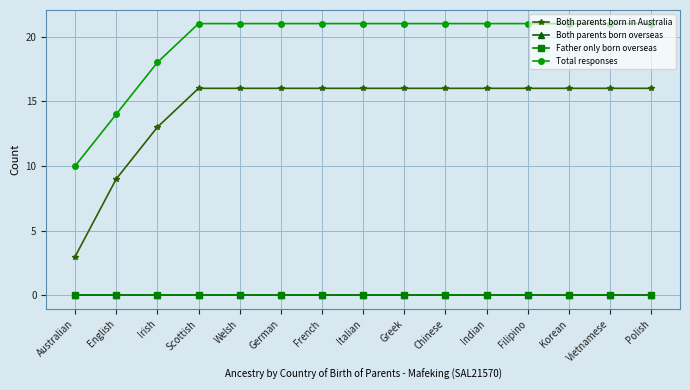

How many categories are shown in the chart?

15